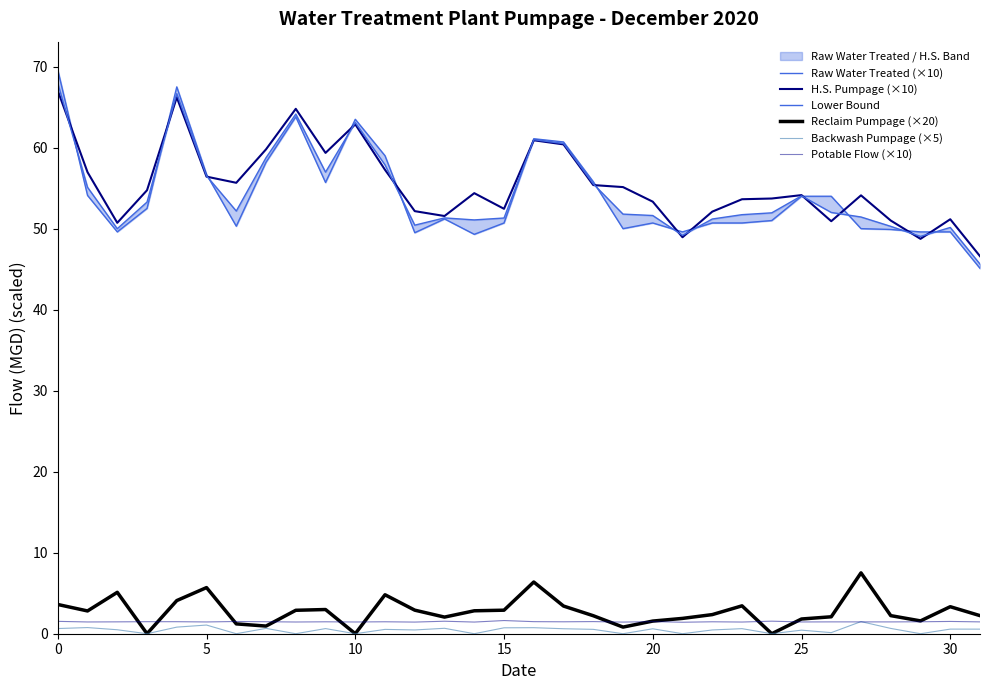

What is the difference between the highest and lowest values at 8?

64.8